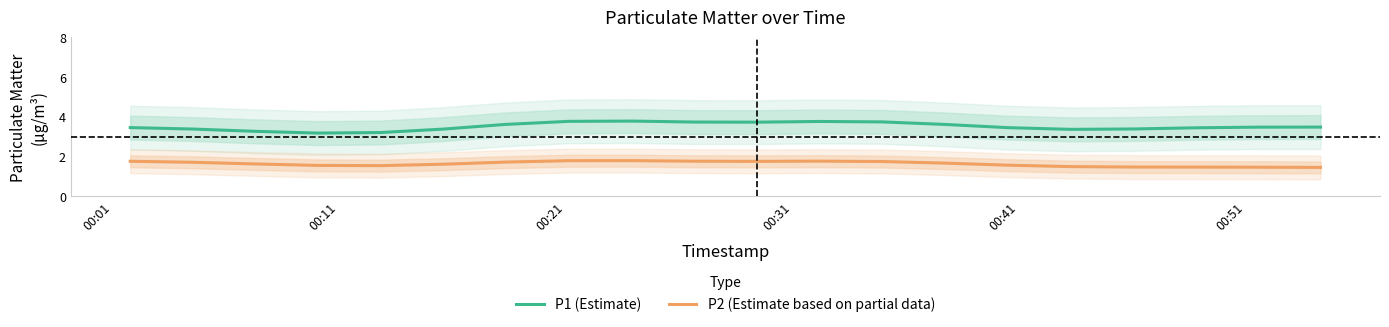

What is the maximum value for P2 (Estimate based on partial data)?

1.8